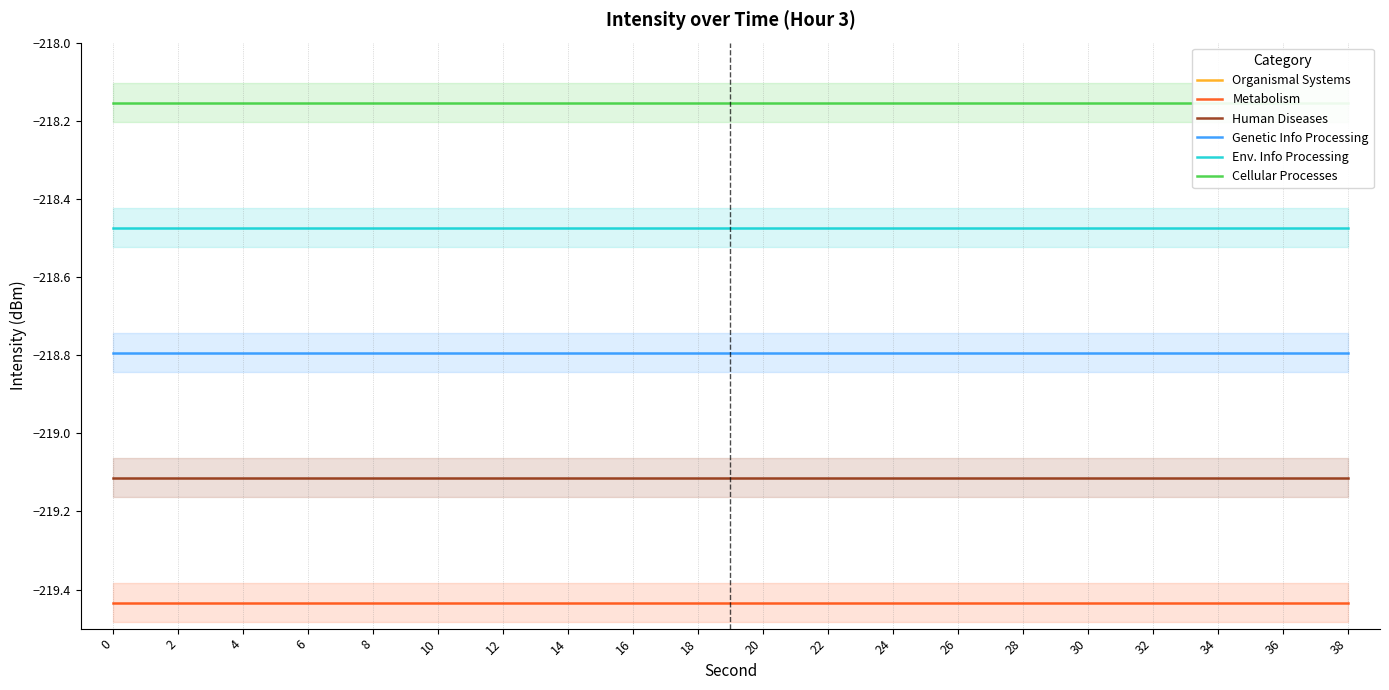

Is it true that Organismal Systems equals -219.8 at 10?

True